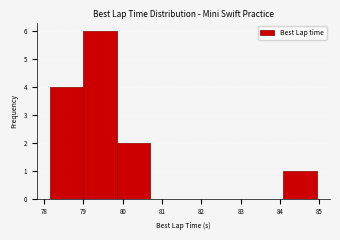

Reading left to right, transcribe this chart: for each bar, give the range it covers on the x-axis and its height. Neither the bar edges nor the heights are printed on the chart, so give them approximately, as read against the axes.

78.2 to 79.0: 4
79.0 to 79.8: 6
79.8 to 80.7: 2
80.7 to 81.5: 0
81.5 to 82.4: 0
82.4 to 83.2: 0
83.2 to 84.1: 0
84.1 to 84.9: 1